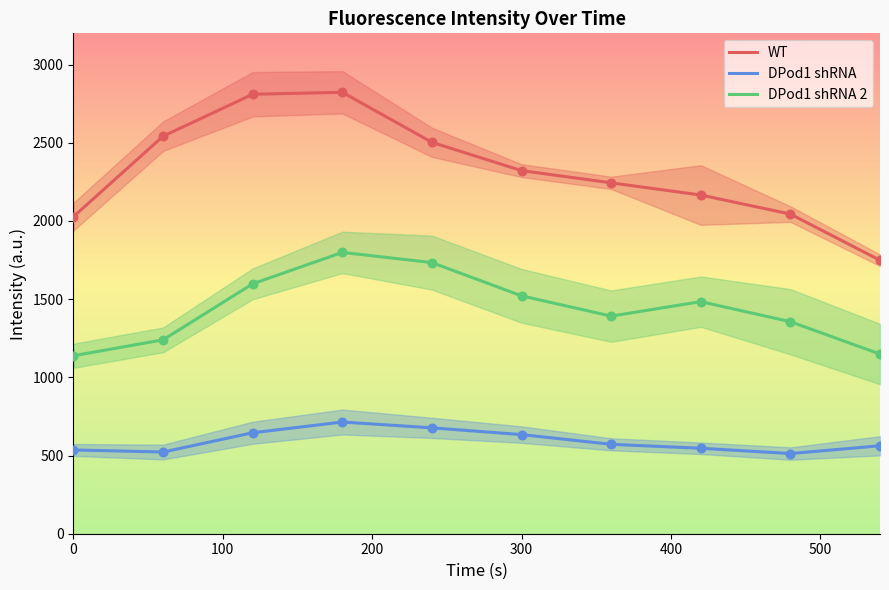

At how many categories does at least one series exceed 836?

10